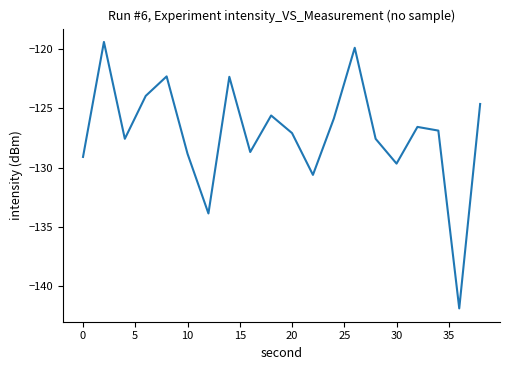

What is the maximum value shown in the chart?

-119.4